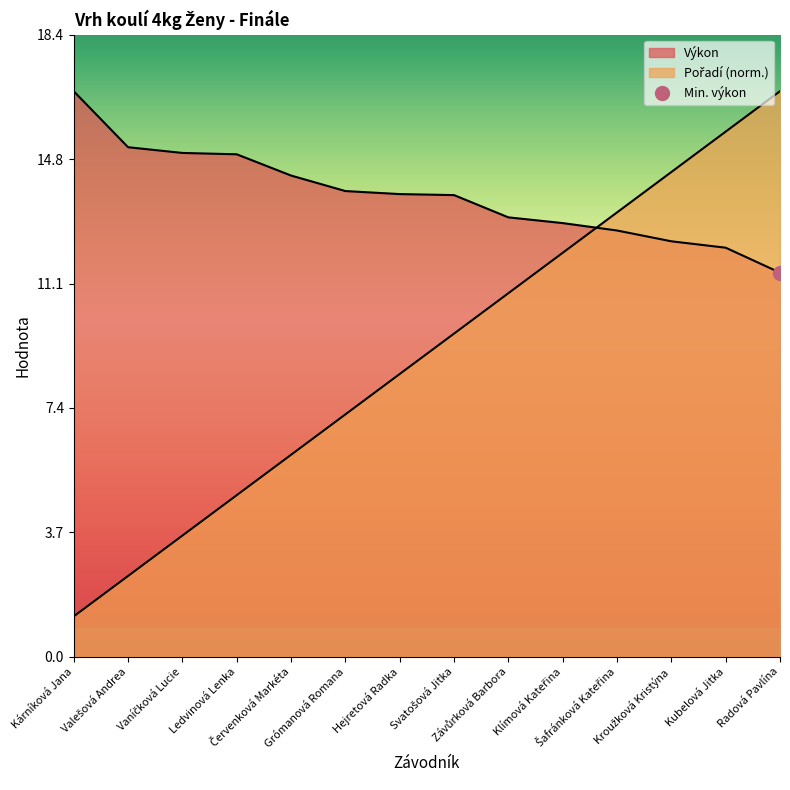

Is it true that Výkon equals 14.9 at Ledvinová Lenka?

True